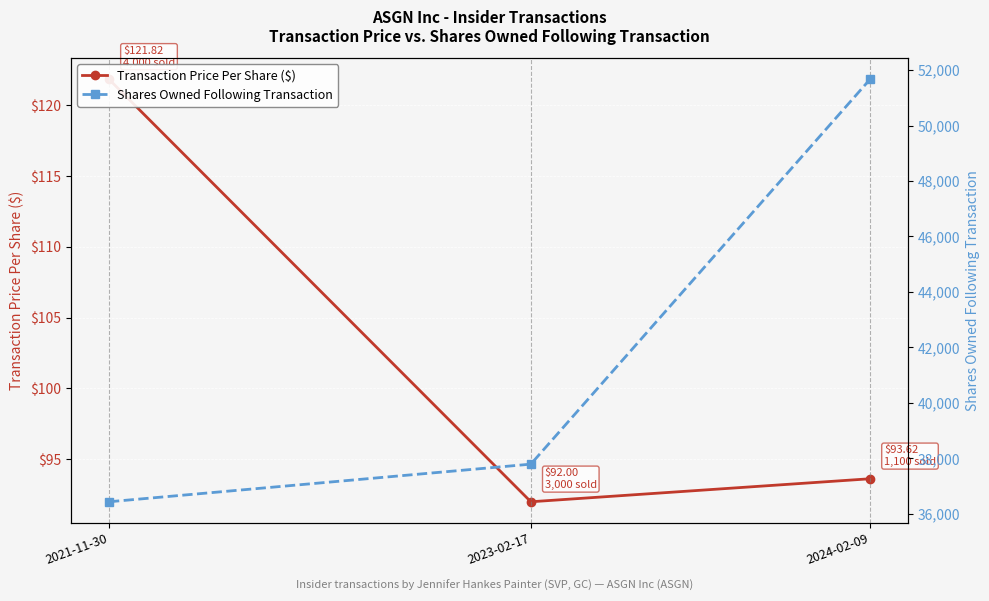

Reading right to left, list all the values displayed in this chart.

Transaction Price Per Share ($): 93.6	92.0	121.8
Shares Owned Following Transaction: 51666.0	37794.0	36438.0